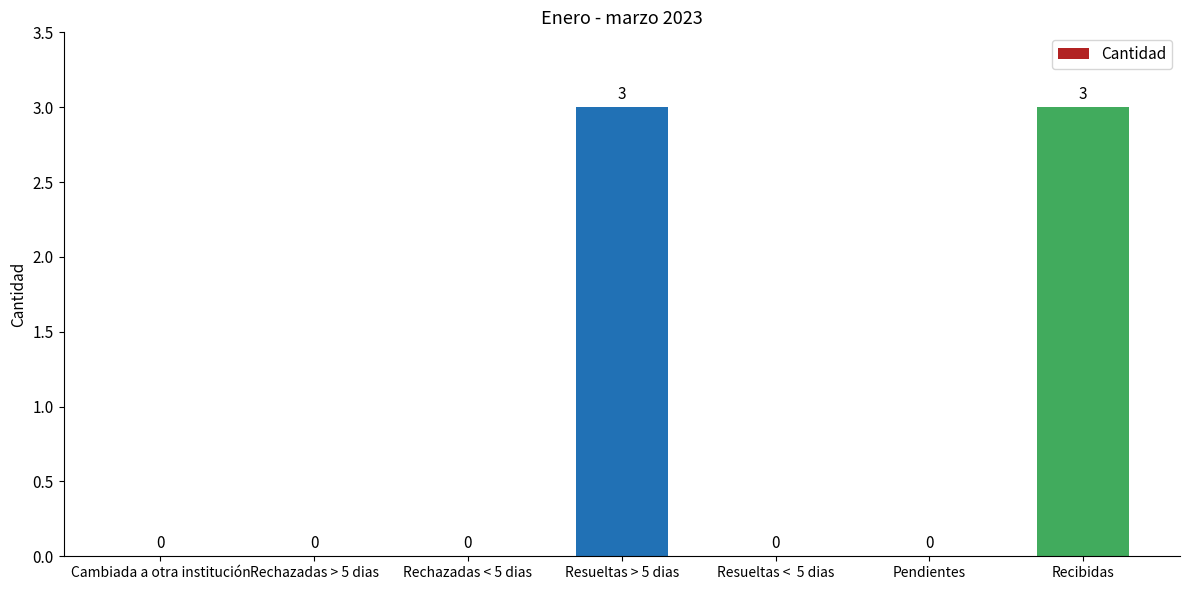

What is the greatest value displayed?

3